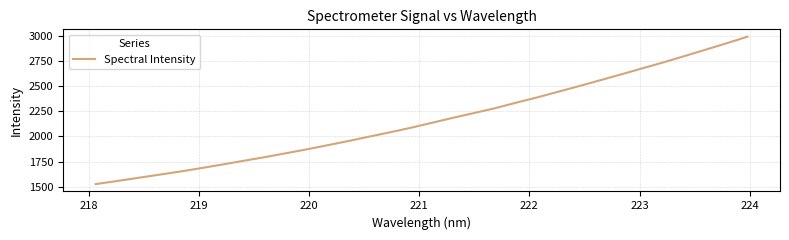

What is the smallest value displayed?

1526.3